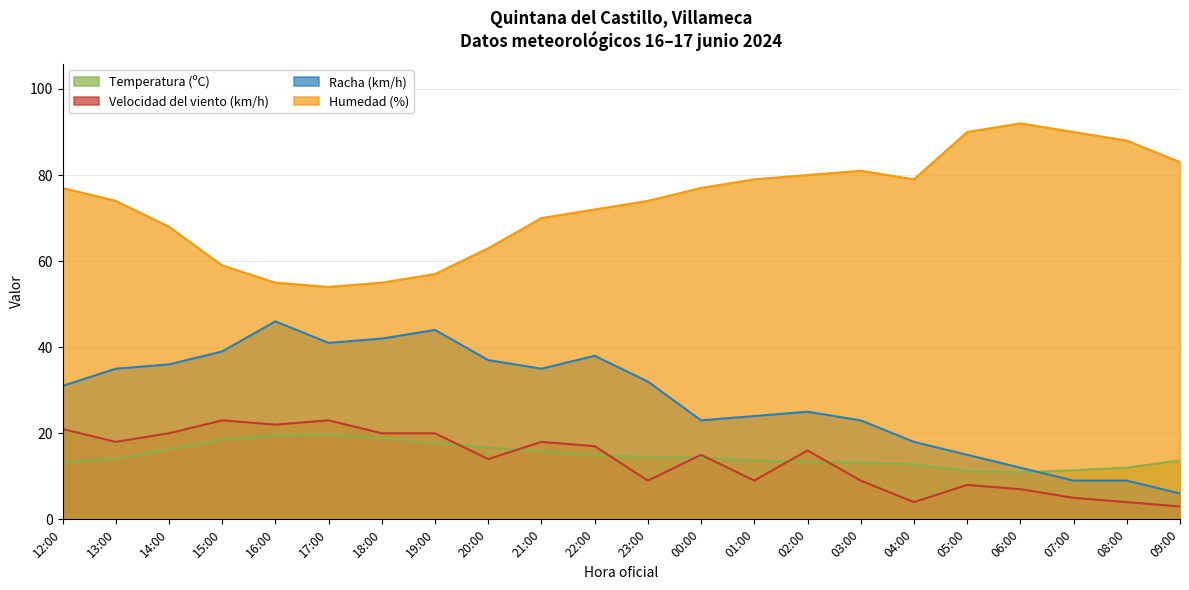

True or false: Racha (km/h) and Velocidad del viento (km/h) intersect in this chart.

False